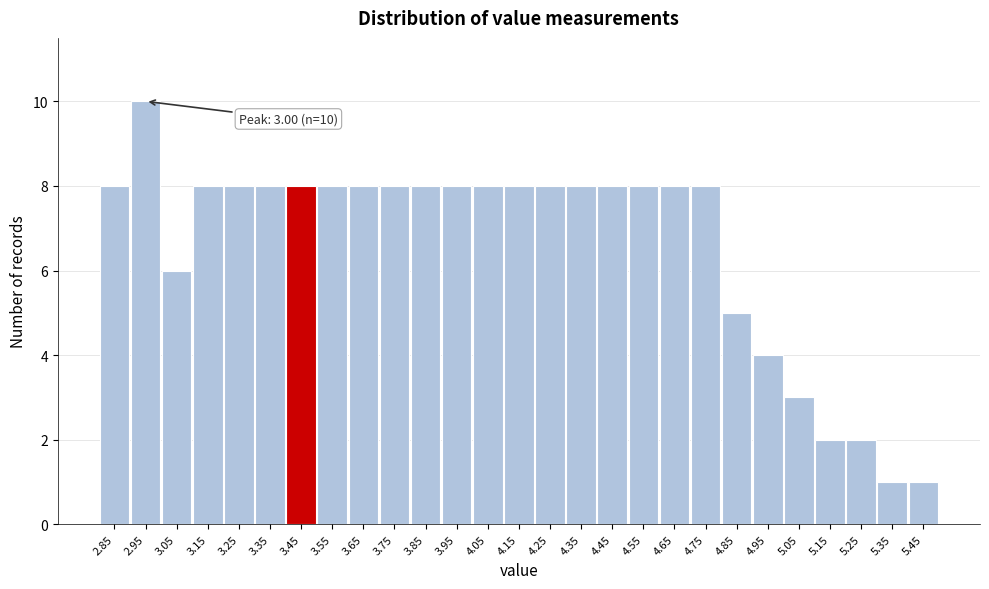

Reading left to right, what are all the values shown in this chart?

2.85=8	2.95=10	3.05=6	3.15=8	3.25=8	3.35=8	3.45=8	3.55=8	3.65=8	3.75=8	3.85=8	3.95=8	4.05=8	4.15=8	4.25=8	4.35=8	4.45=8	4.55=8	4.65=8	4.75=8	4.85=5	4.95=4	5.05=3	5.15=2	5.25=2	5.35=1	5.45=1